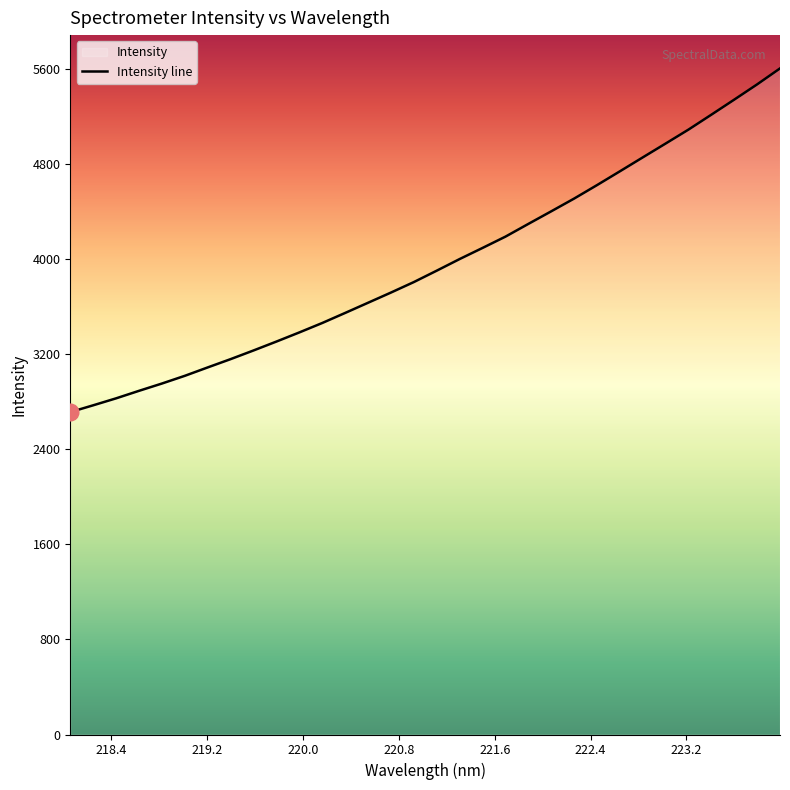

At which category does the chart reach its peak across all series?

223.9802